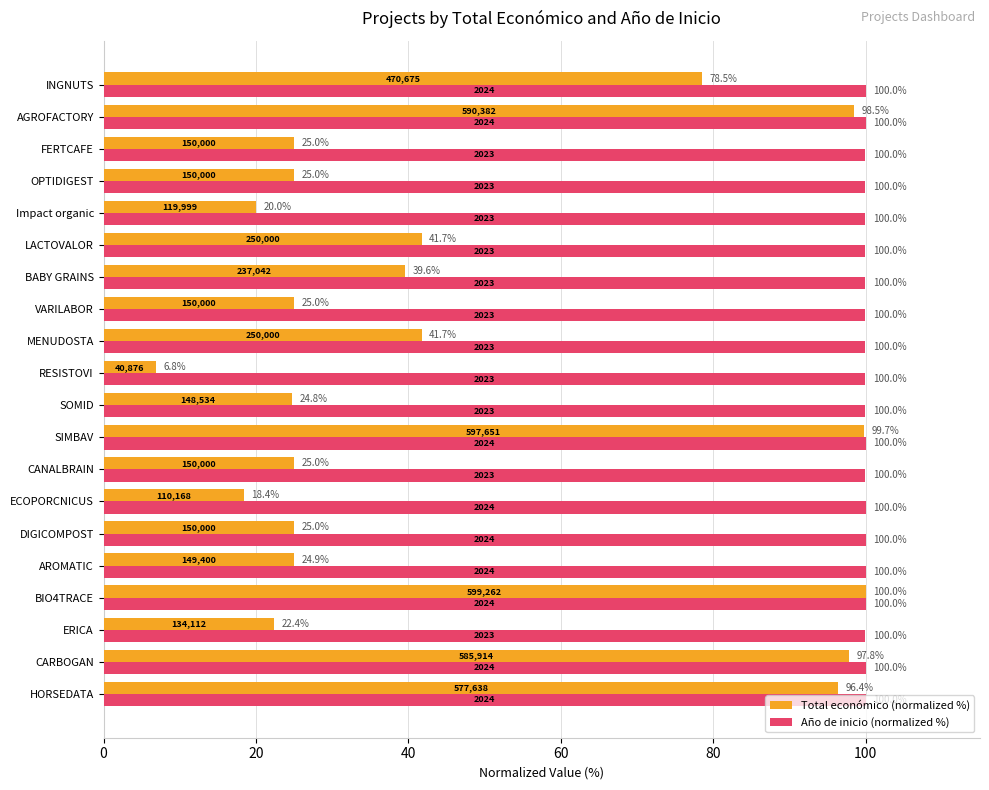

Which series has the widest spread of values?

Total económico (normalized %)